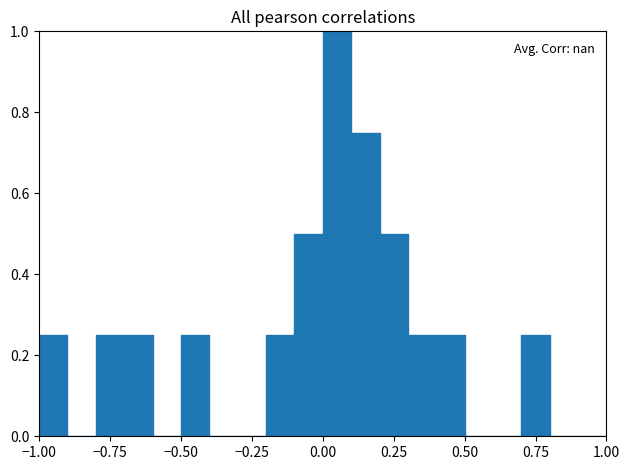

Read against the x-axis, roughly where is the centre of the tallest bar?

0.05